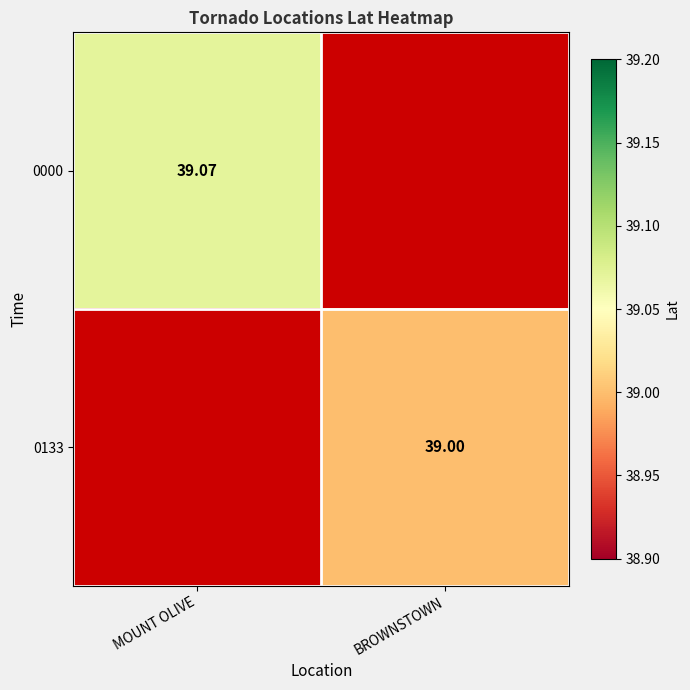

The 0000 series shows 25.8 at MOUNT OLIVE. True or false?

False